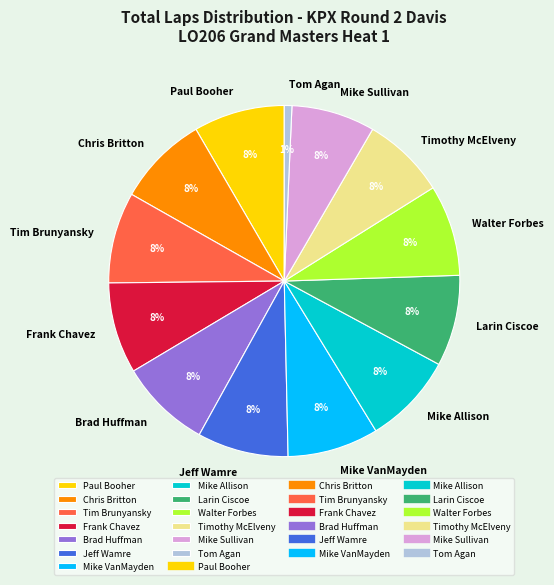

Do Jeff Wamre and Timothy McElveny together represent more than half of the pie?

No